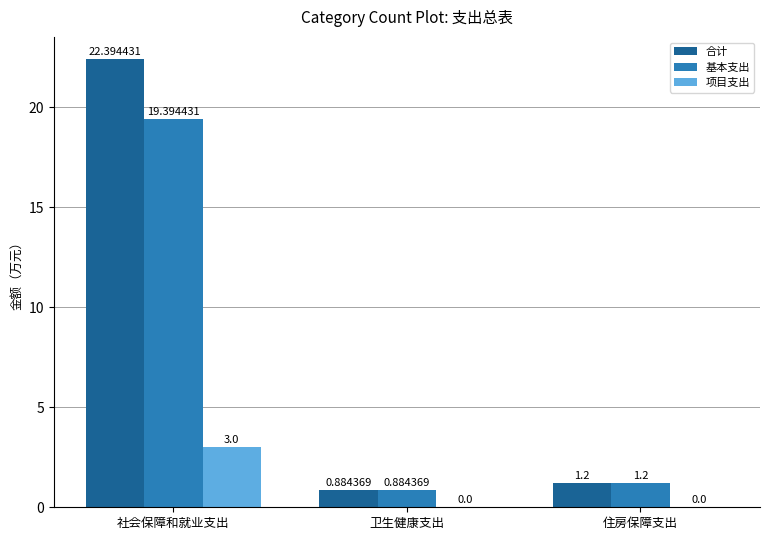

What is the total value across all series at 住房保障支出?

2.4